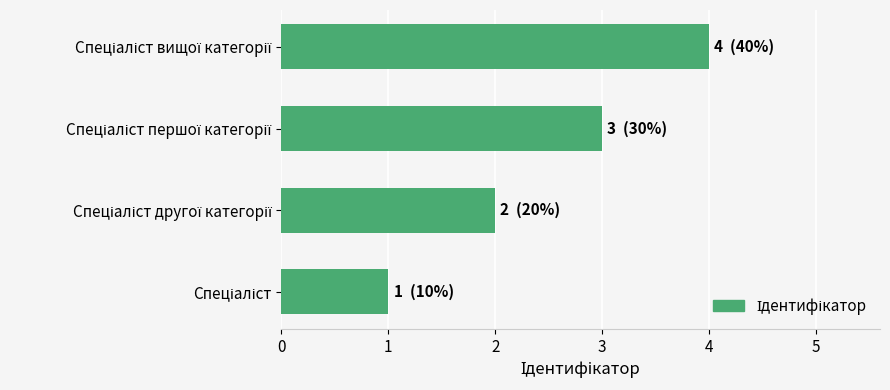

What is the maximum value shown in the chart?

4